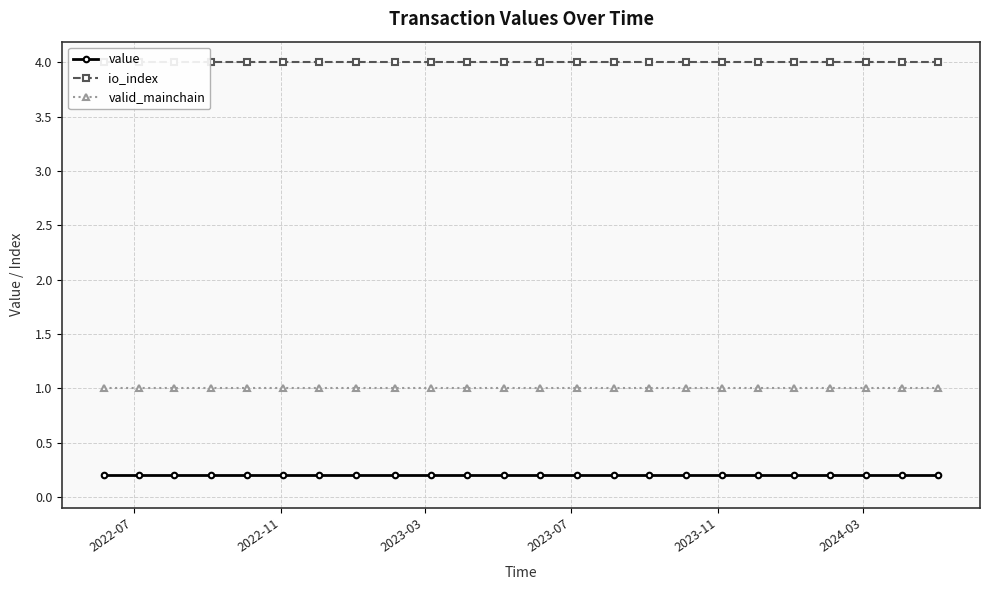

True or false: valid_mainchain has more than 2 interior local peaks.

False